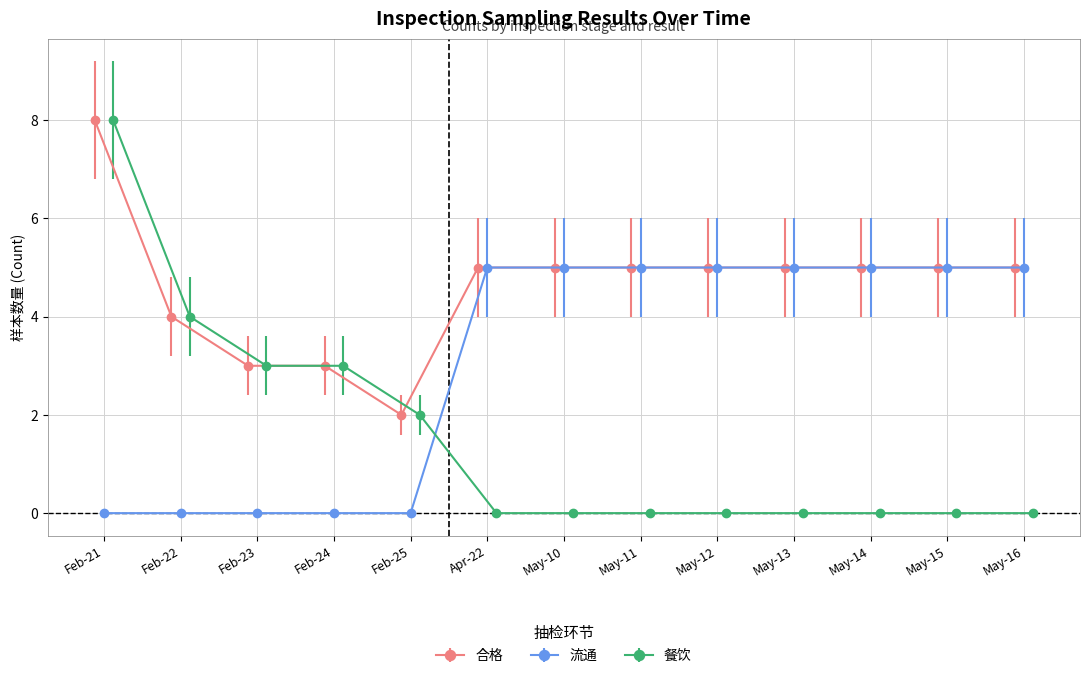

What is the value of the 合格 point at the 11th from the left?

5